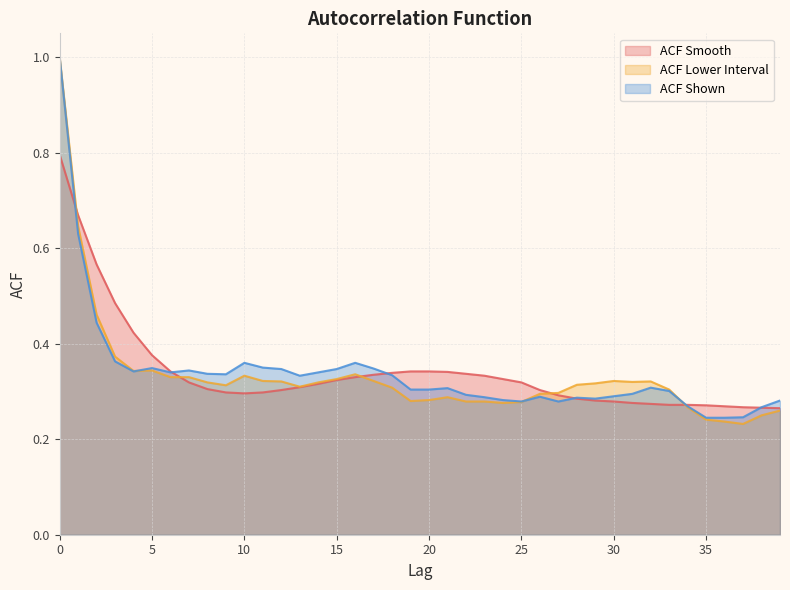

In acf_li, how many points are higher than both neighbors (excluding endpoints)?

6